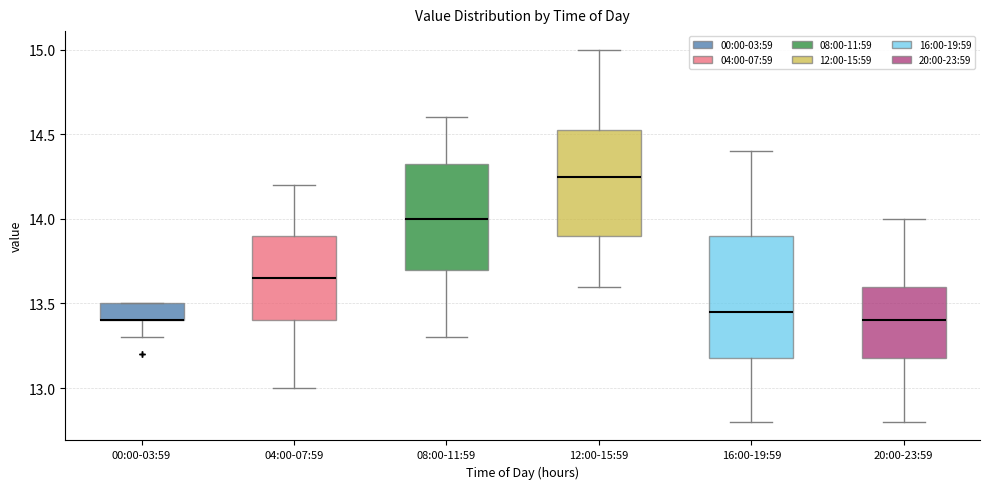

Where is the lower edge of the box for 00:00-03:59 on the y-axis? The values are not printed on the chart, so give them approximately, as read against the axis.

13.40